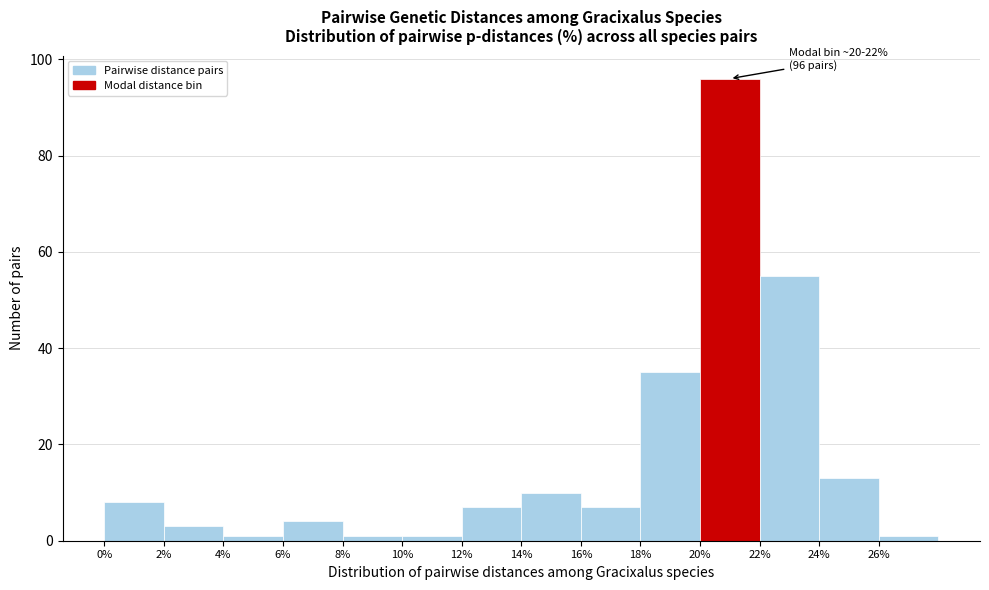

Which range on the x-axis has the tallest bar?

20 to 22